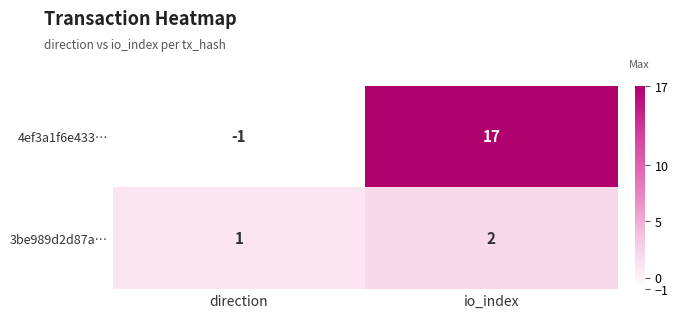

At direction, list the series in order from largest to smallest.

3be989d2d87a…, 4ef3a1f6e433…